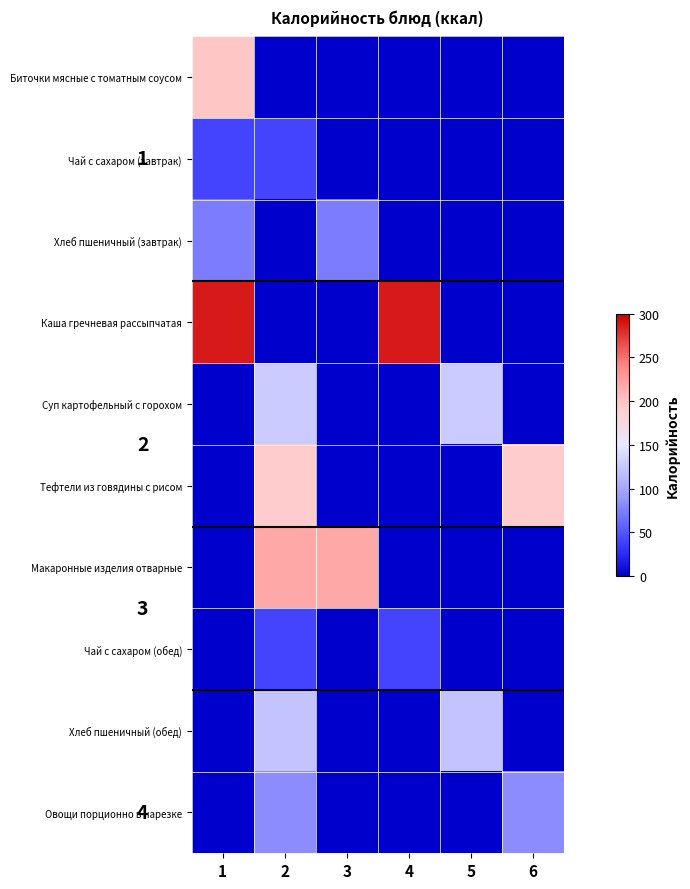

What is the total value across all series at 3?

291.1